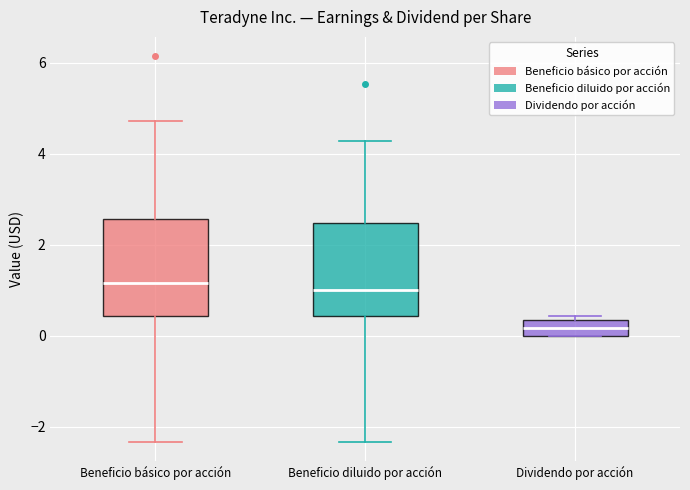

Where does the upper whisker of the box for Beneficio diluido por acción end on the y-axis? The values are not printed on the chart, so give them approximately, as read against the axis.

4.2